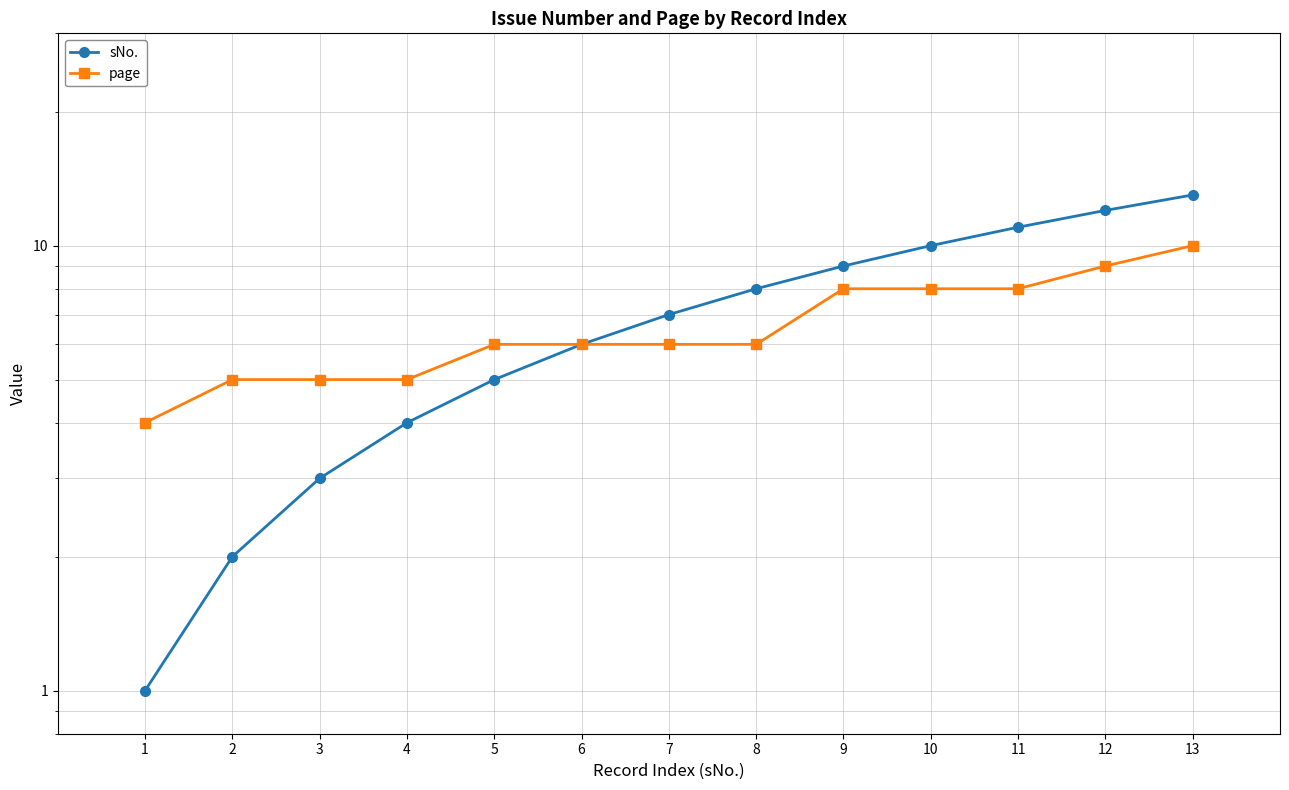

True or false: page and sNo. intersect in this chart.

False